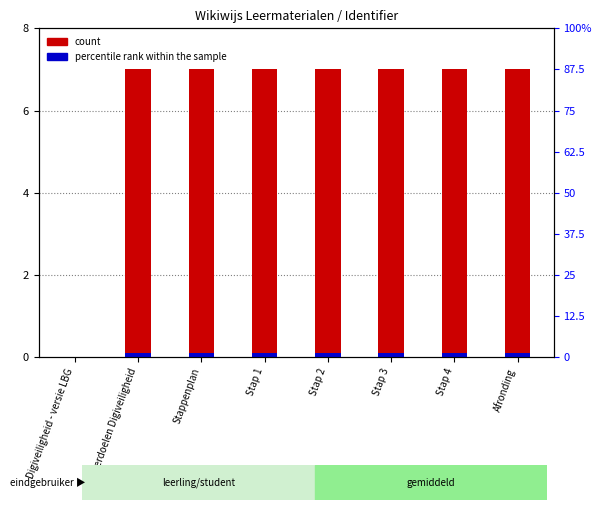

At which label does count first exceed 6?

Leerdoelen Digiveiligheid